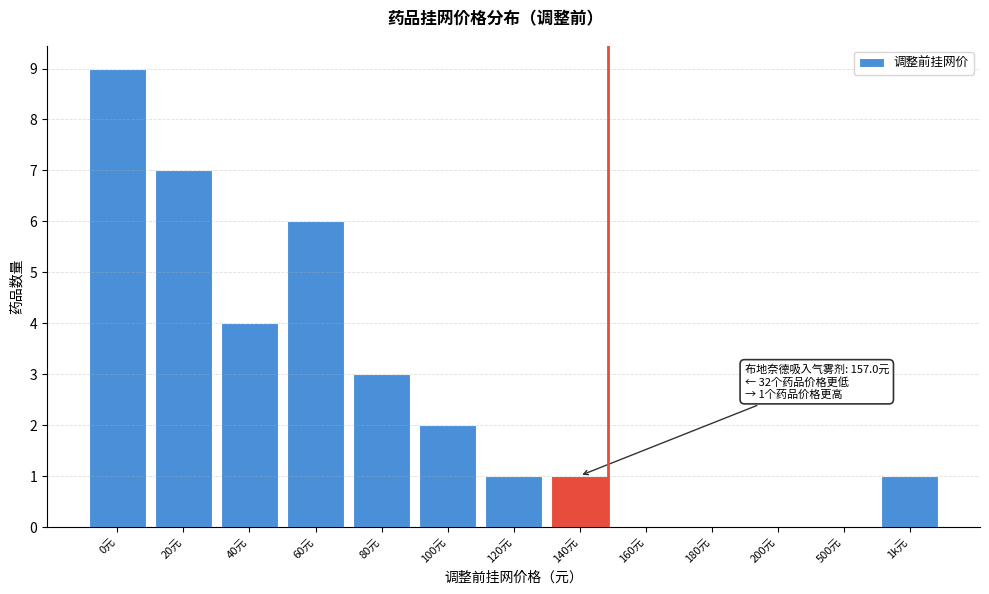

Reading left to right, list all the values displayed in this chart.

0元=9	20元=7	40元=4	60元=6	80元=3	100元=2	120元=1	140元=1	160元=0	180元=0	200元=0	500元=0	1k元=1